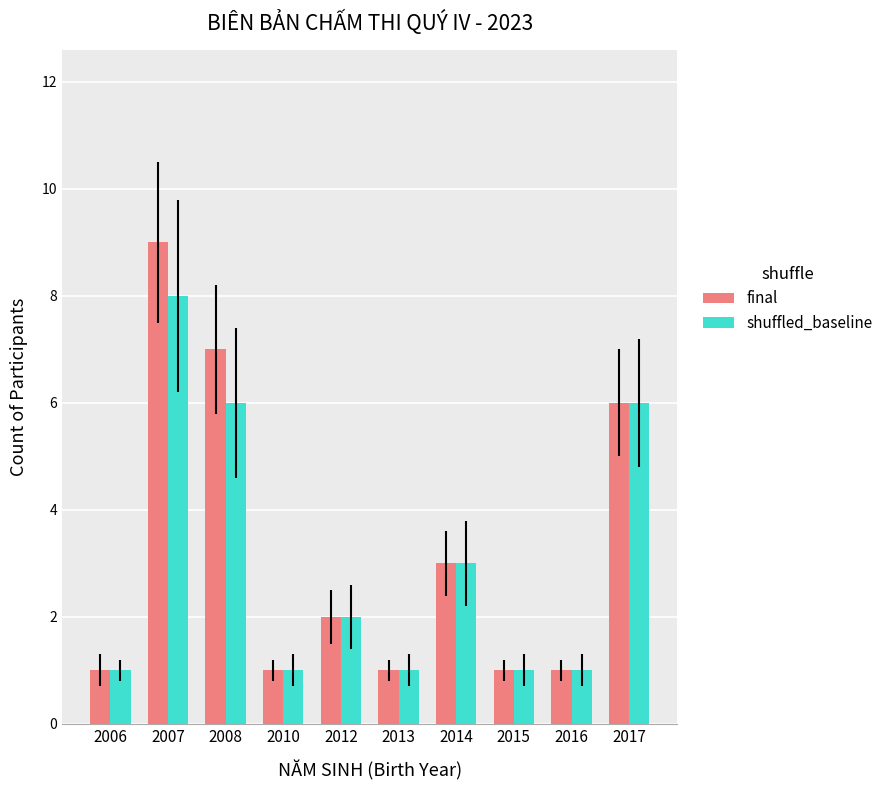

List the series in order of their peak value, lowest first.

shuffled_baseline, final